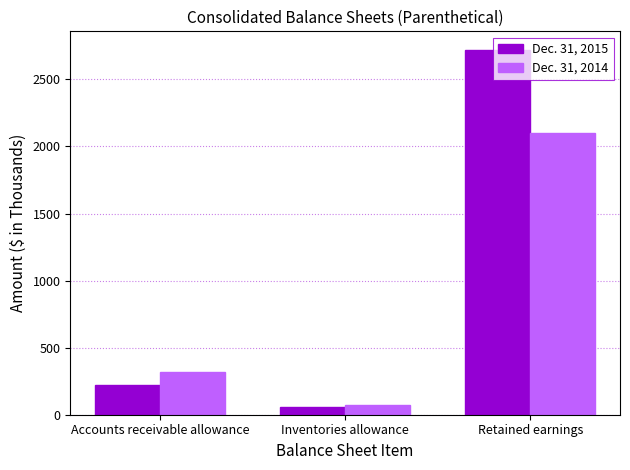

At Retained earnings, list the series in order from smallest to largest.

Dec. 31, 2014, Dec. 31, 2015